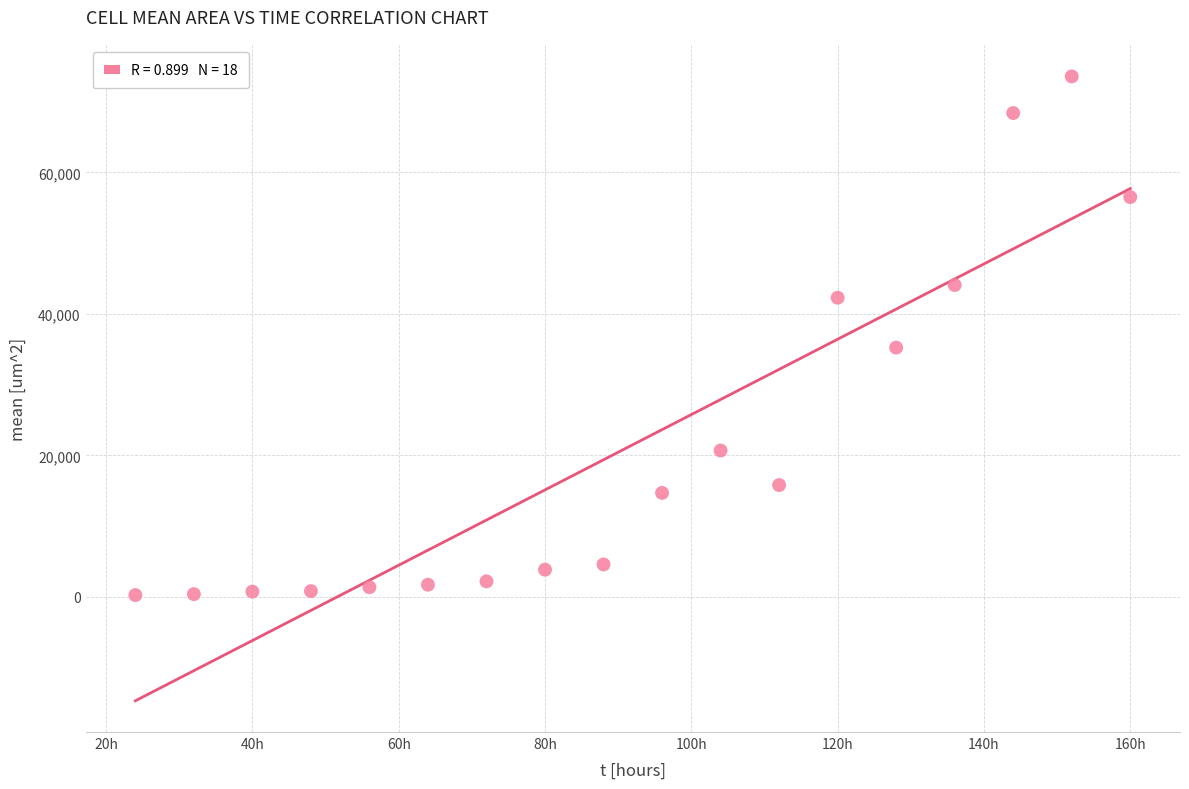

What is the range of X values (max minus min)?

136.0